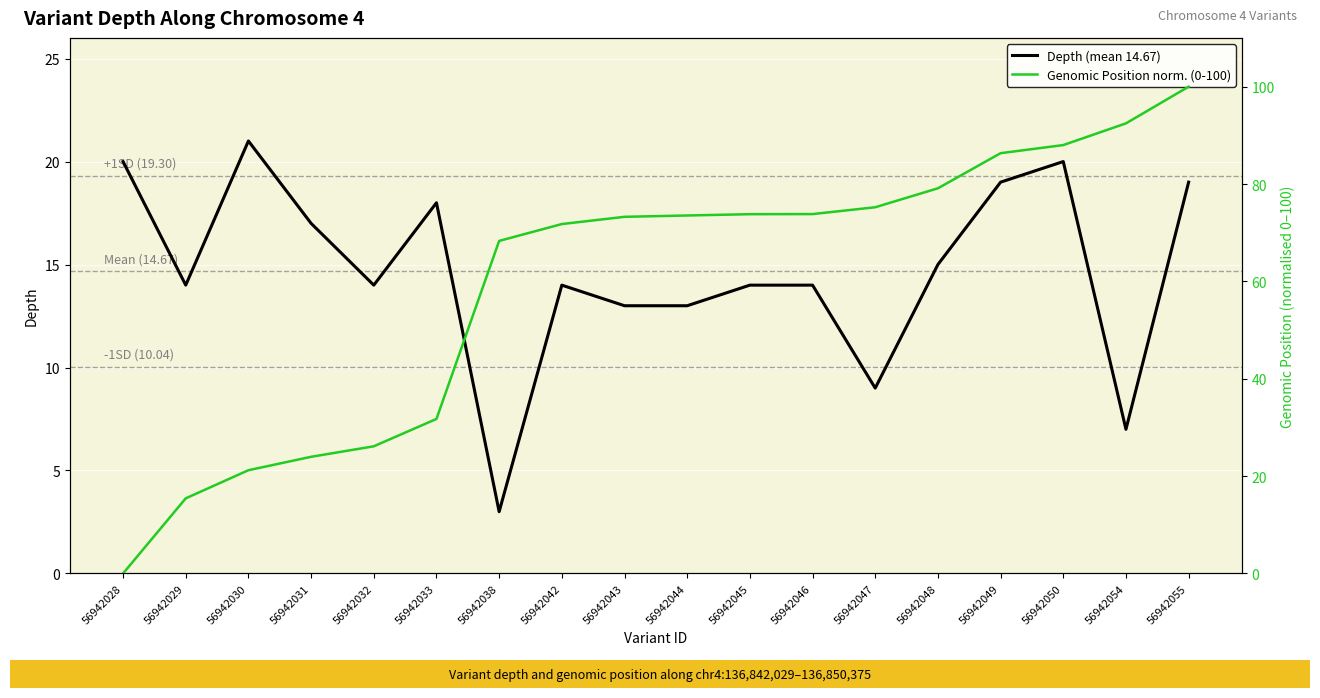

What is the value of the Genomic Position norm. (0-100) point at the 17th from the left?

92.5